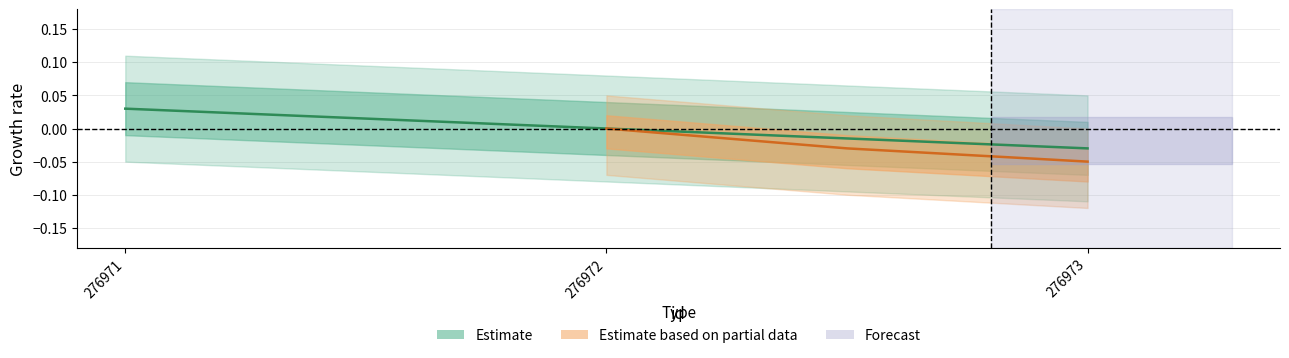

Is it true that Estimate based on partial data equals -0.1 at 276973?

True